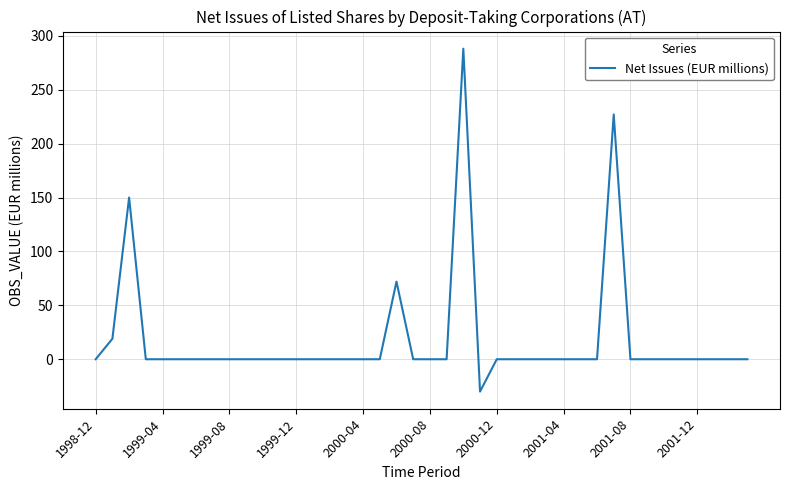

What is the maximum value shown in the chart?

288